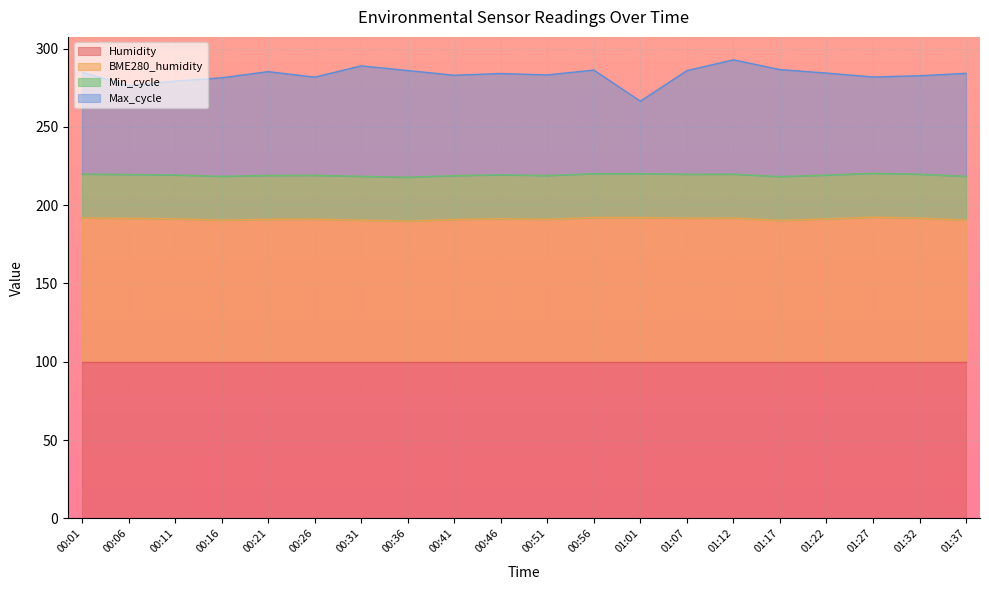

The Max_cycle series shows 430.2 at 01:22. True or false?

False